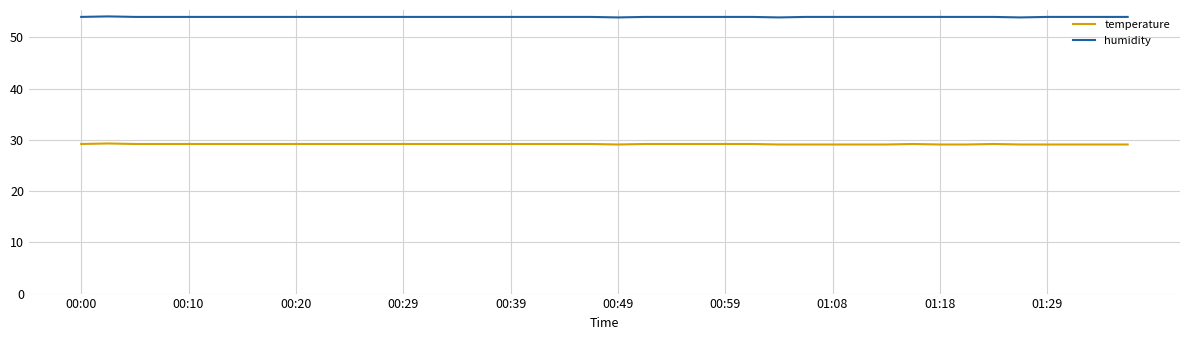

True or false: humidity and temperature intersect in this chart.

False